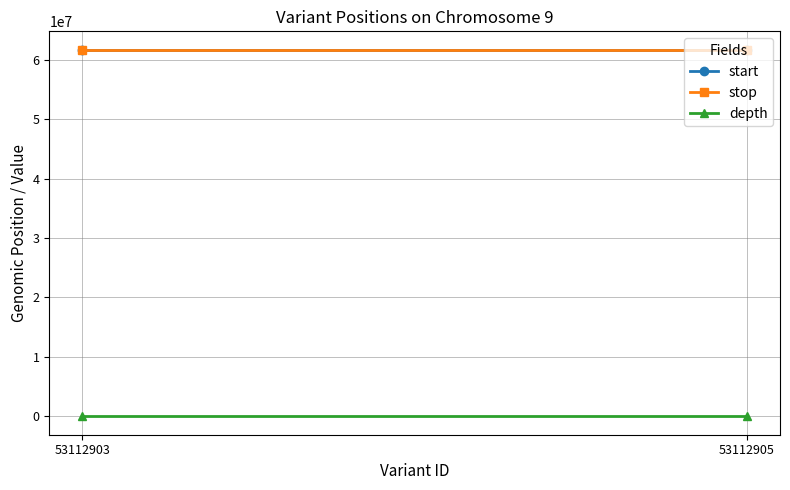

Read the depth value at 53112903.

1